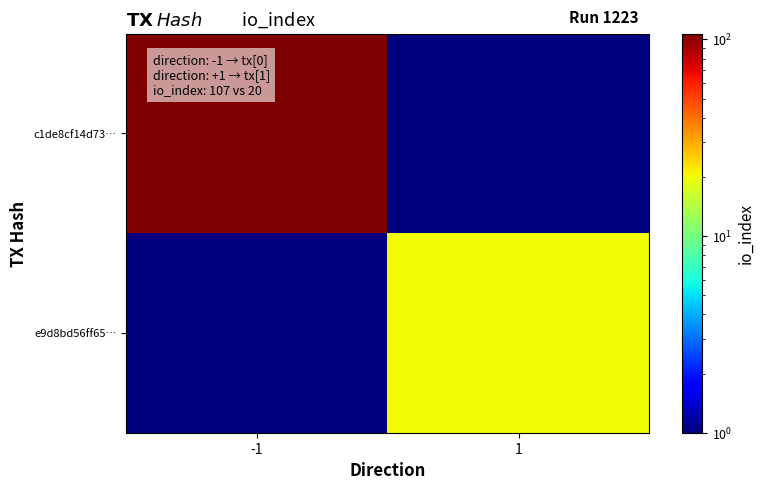

How many distinct data groups are displayed?

2